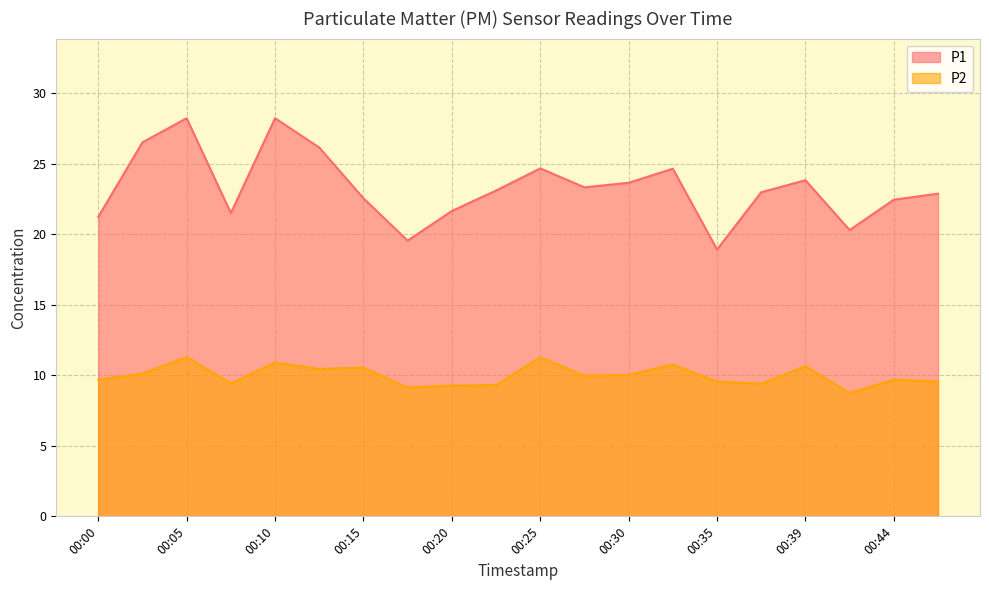

How many interior local valleys does the P1 series have?

5